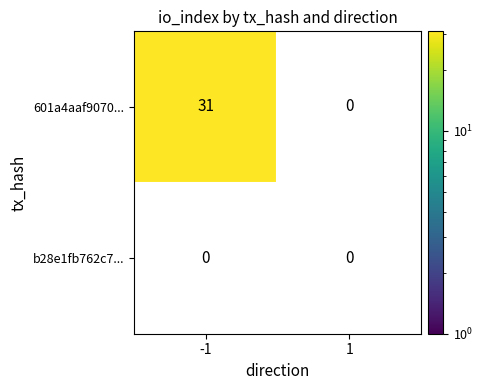

The value of 601a4aaf9070cab7980f50127998e2f71ae714e... at 1 is 12. True or false?

False